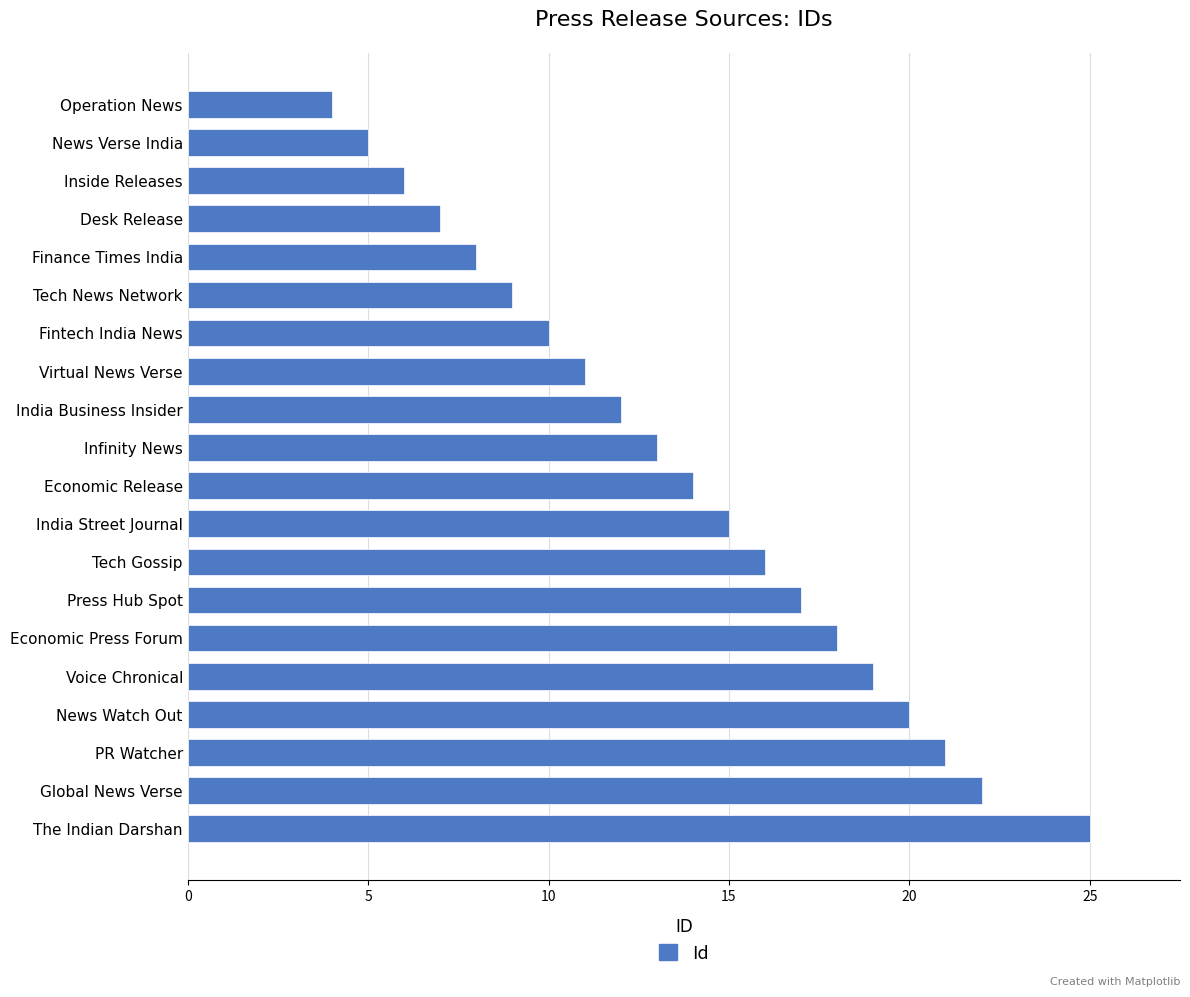

How many categories are shown in the chart?

20